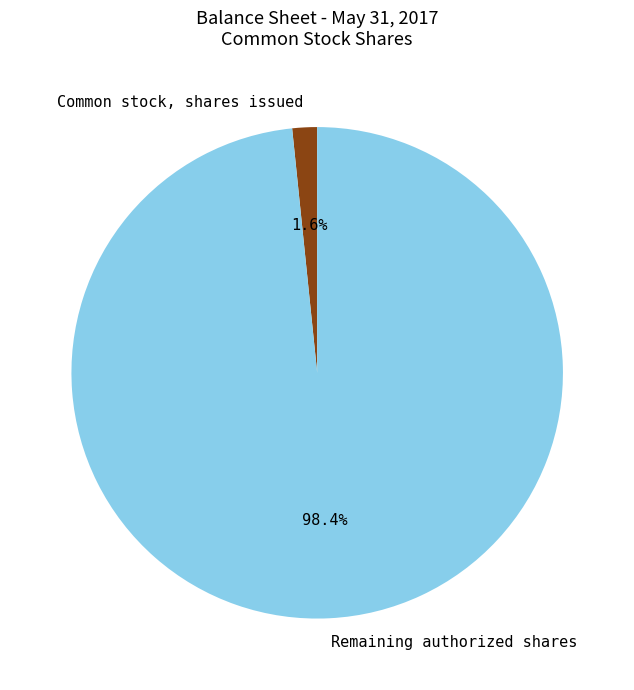

Is it true that Common stock, shares issued is 2% of the pie?

True